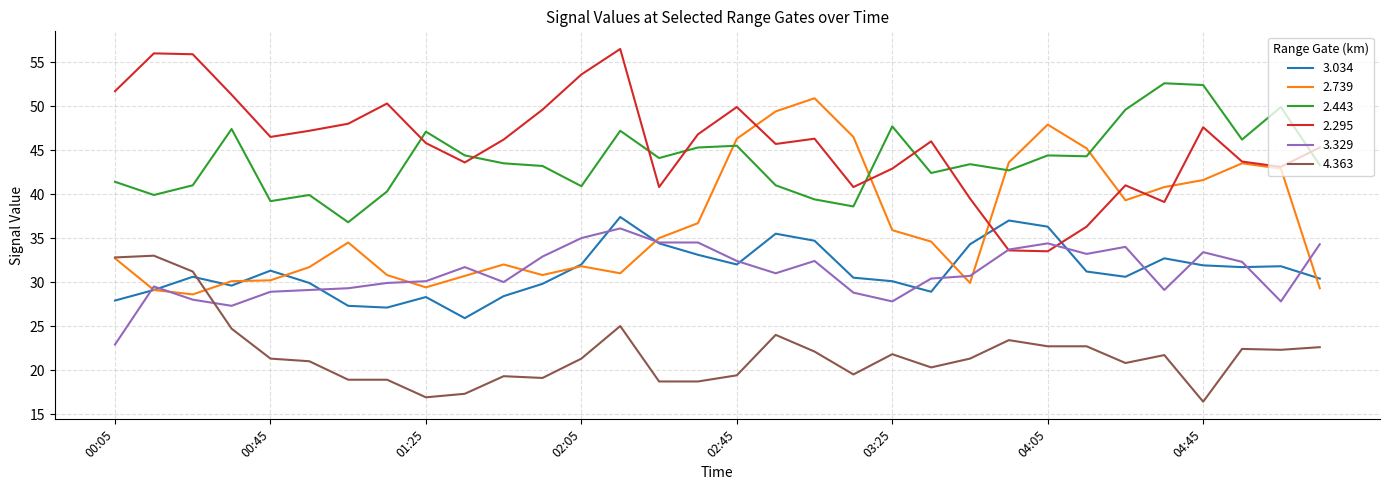

True or false: 3.034 and 3.329 intersect in this chart.

True